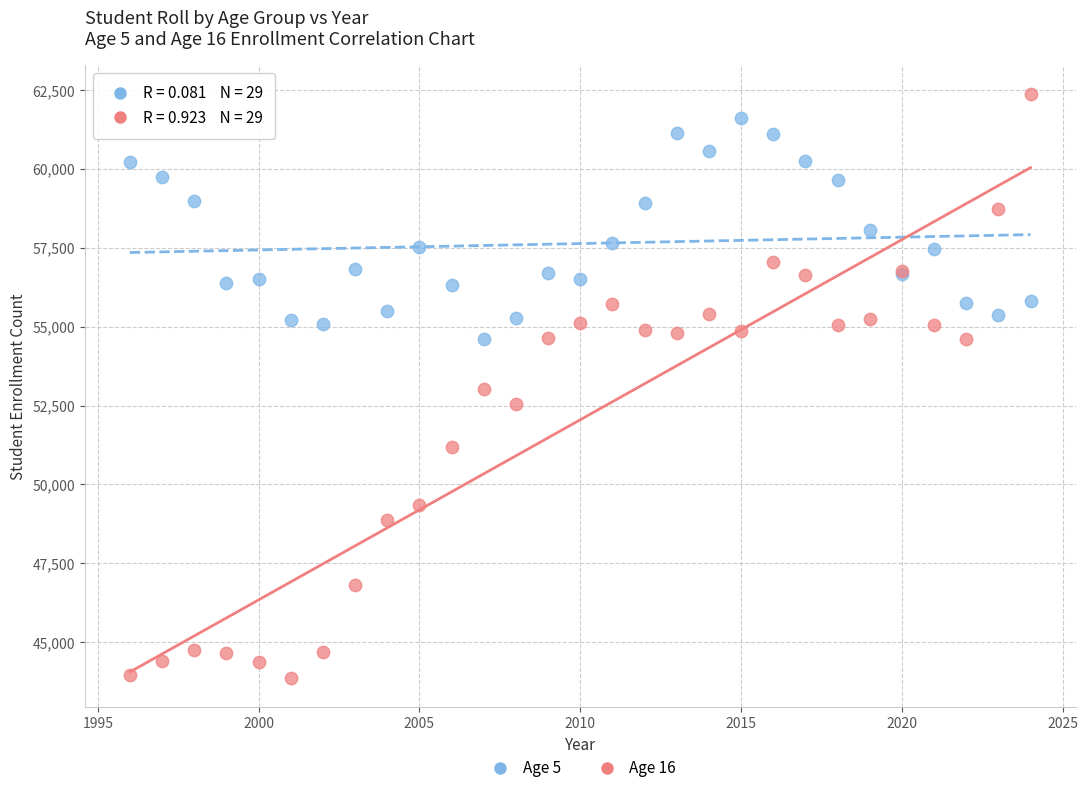

Which series has the largest Y range (max minus min)?

Age 16